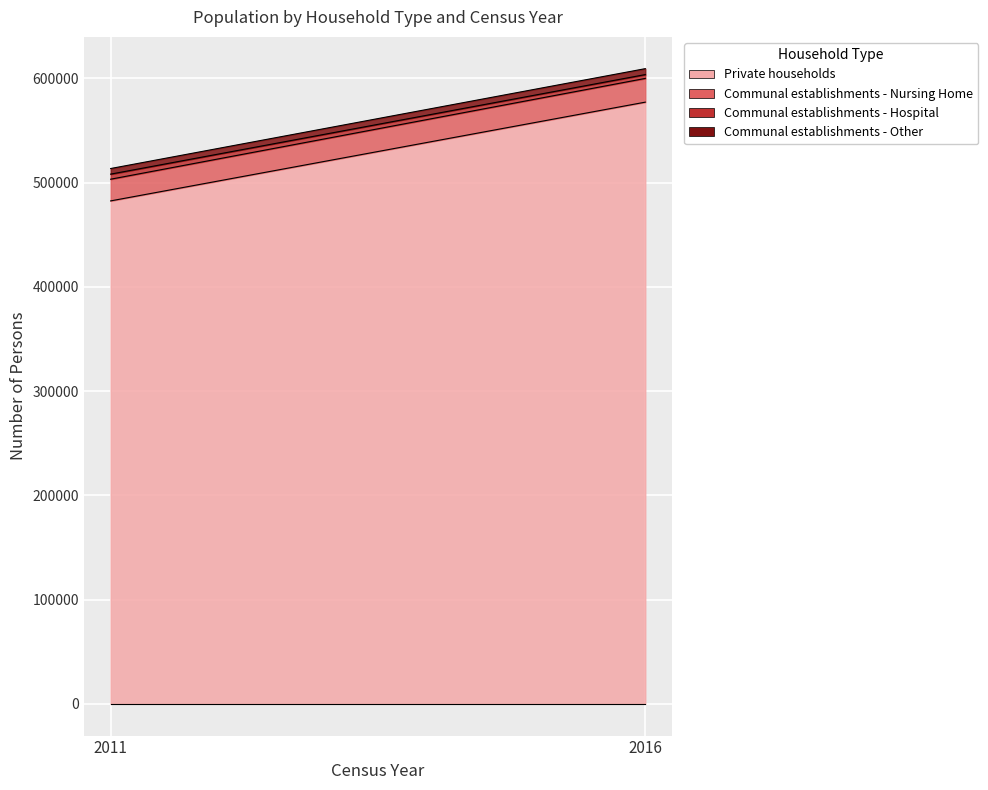

Rank the categories by Communal establishments - Other value from lowest to highest.

2011, 2016